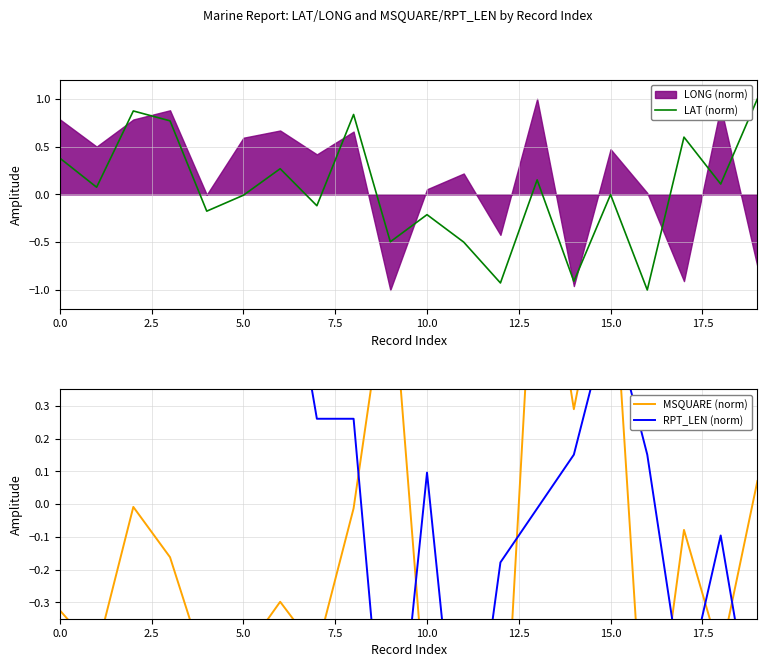

What is the average value of the RPT_LEN (norm) series?

0.2